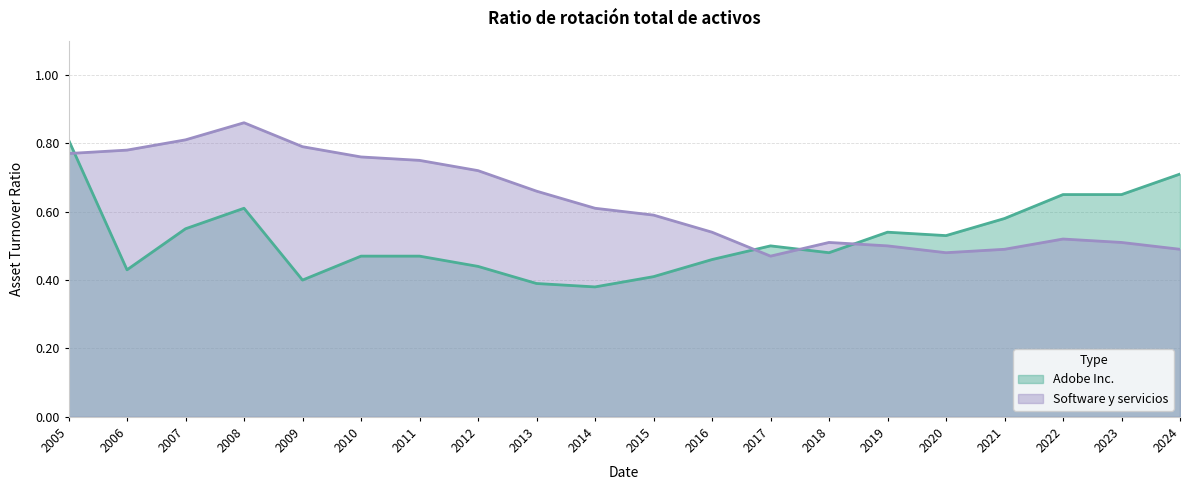

After their last crossing, which series has the higher values: Software y servicios or Adobe Inc.?

Adobe Inc.